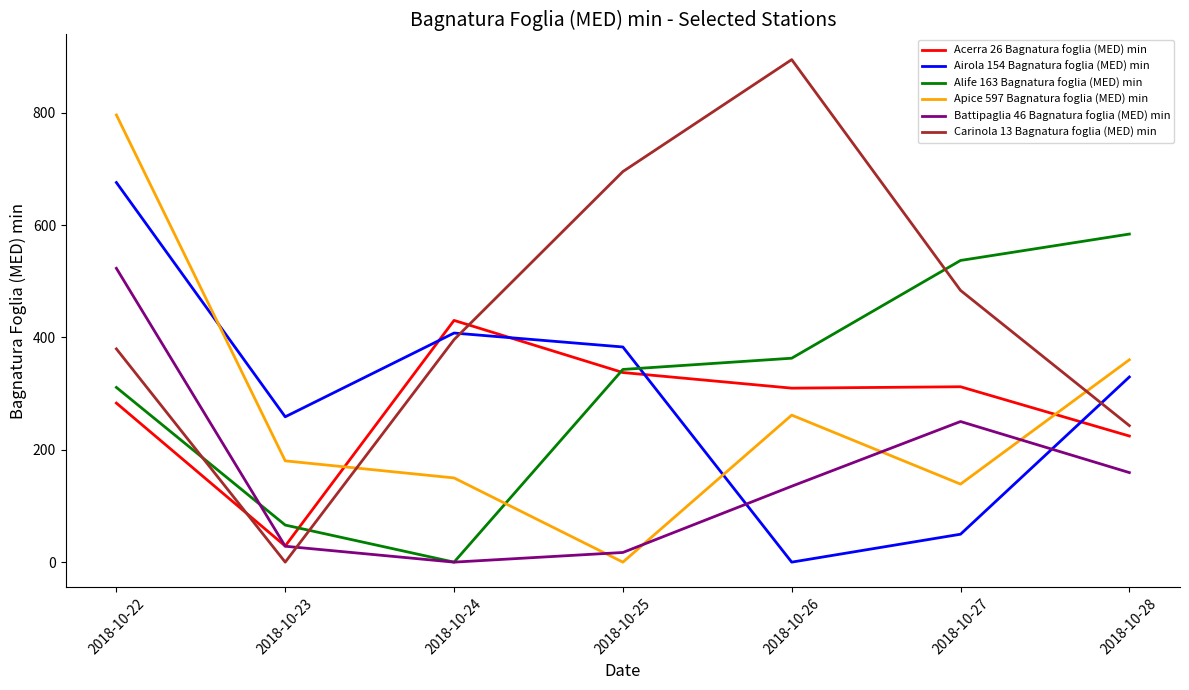

Where is the first local minimum for Apice 597 Bagnatura foglia (MED) min?

2018-10-25